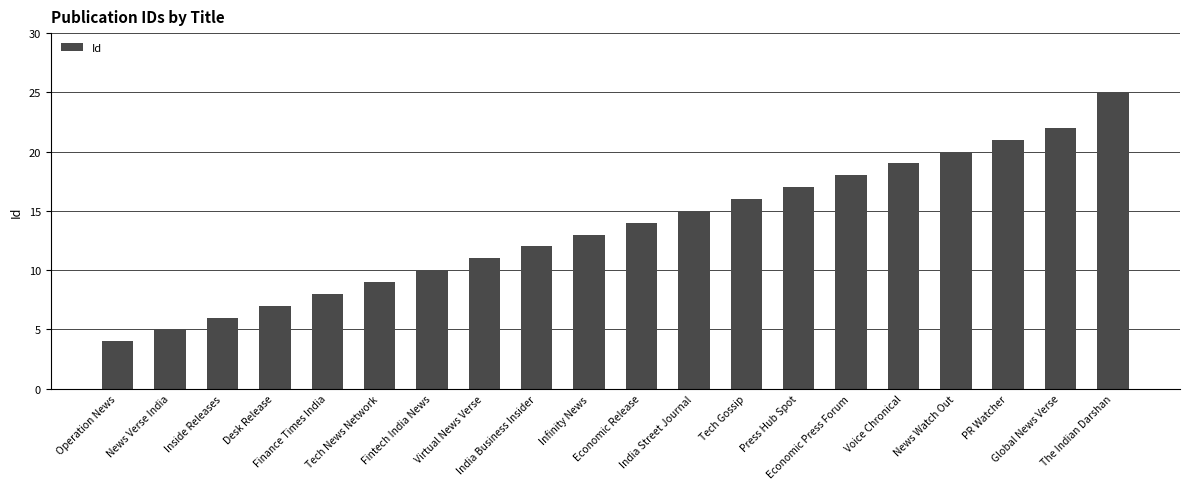

How many data points are less than 14?

10